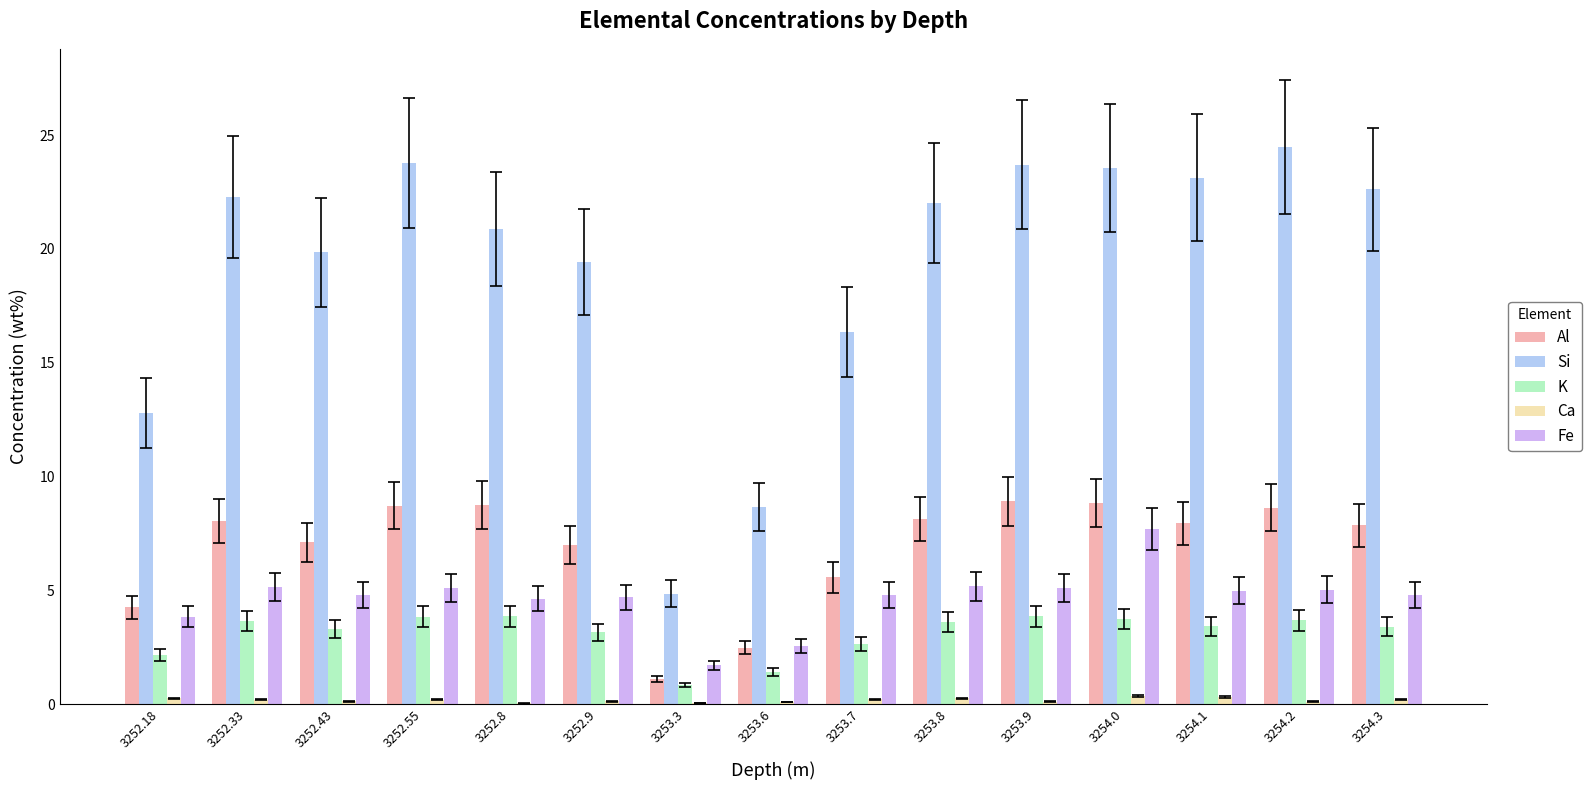

What is the sum of all Al values?

103.3